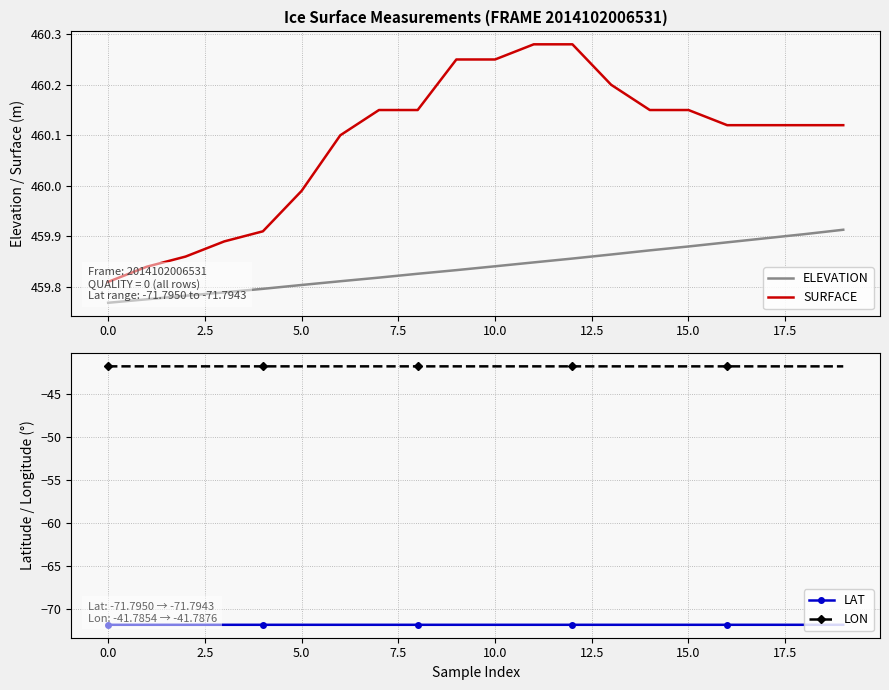

The ELEVATION series shows 638.8 at 15.0. True or false?

False